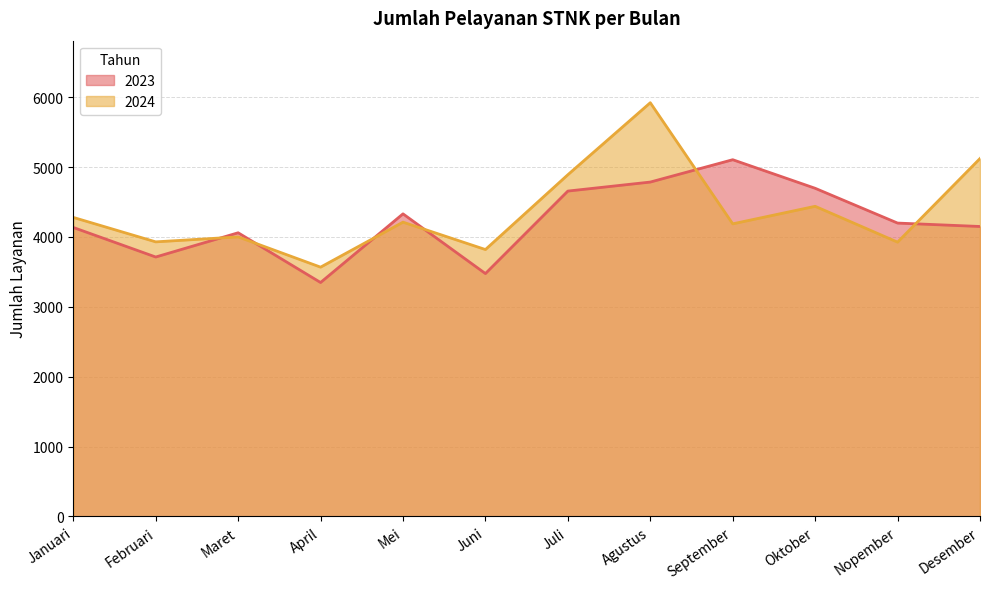

How many lines are shown in the chart?

2